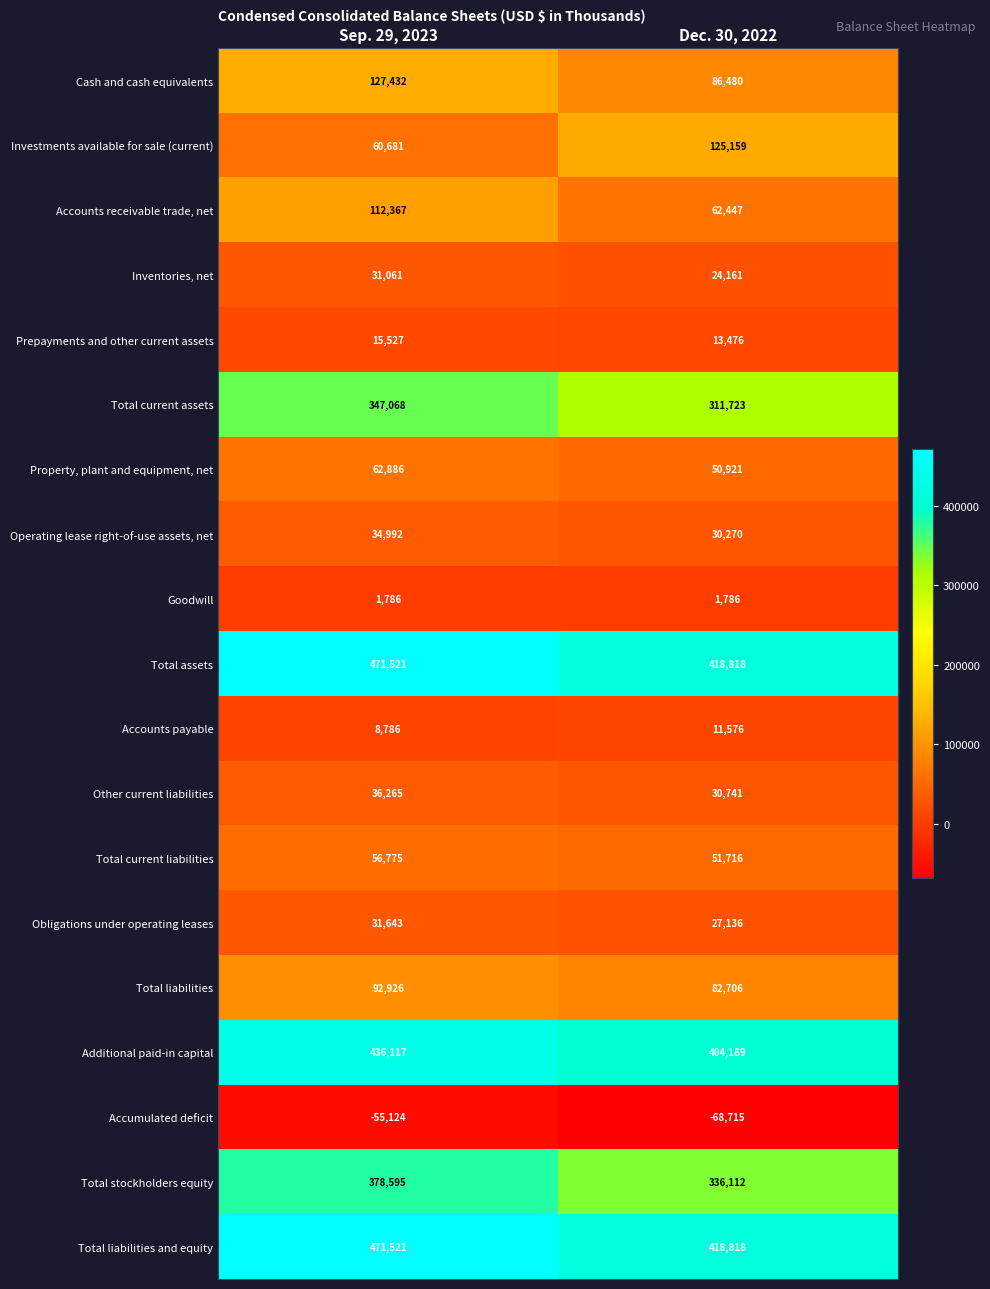

Rank the categories by Accounts payable value from highest to lowest.

Dec. 30, 2022, Sep. 29, 2023